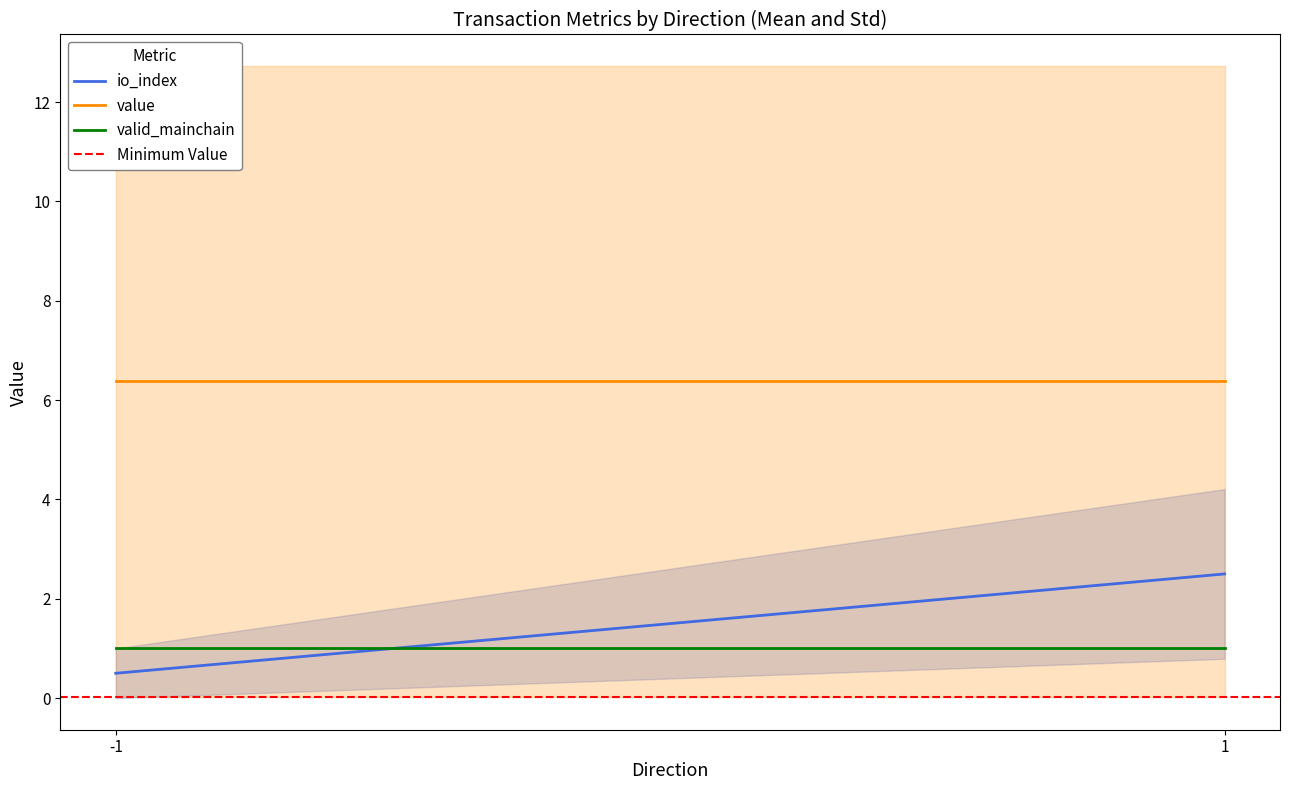

At 1, list the series in order from largest to smallest.

value, io_index, valid_mainchain, Minimum Value